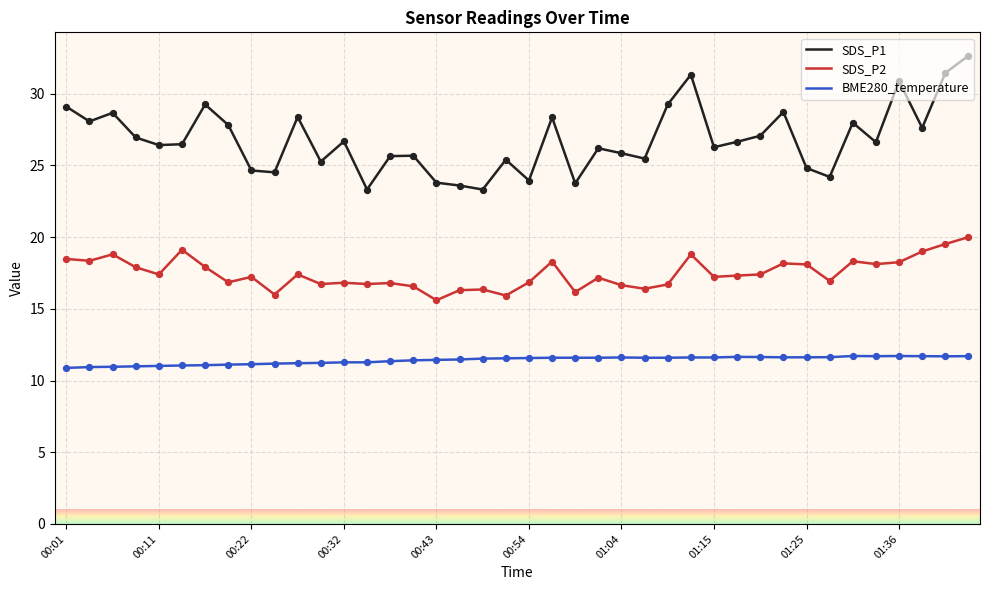

Which series has the largest total across all categories?

SDS_P1